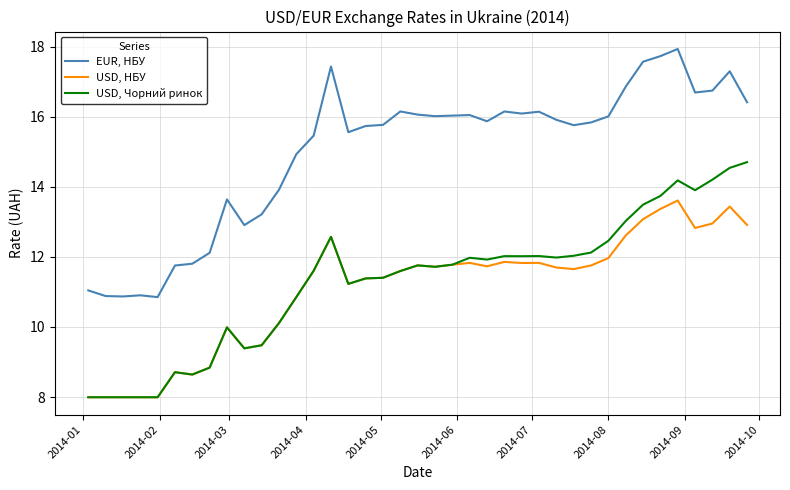

In USD, НБУ, how many points are higher than both neighbors (excluding endpoints)?

9